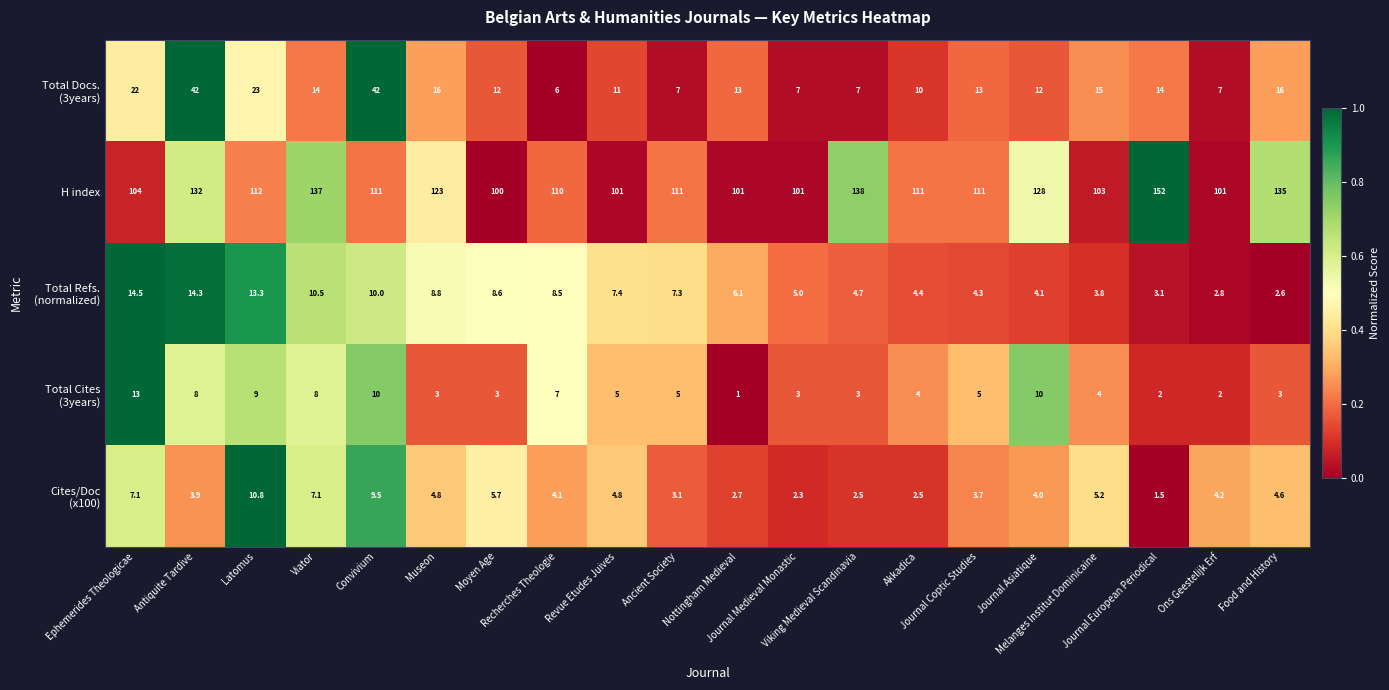

What is the sum of all H index values?

2322.0